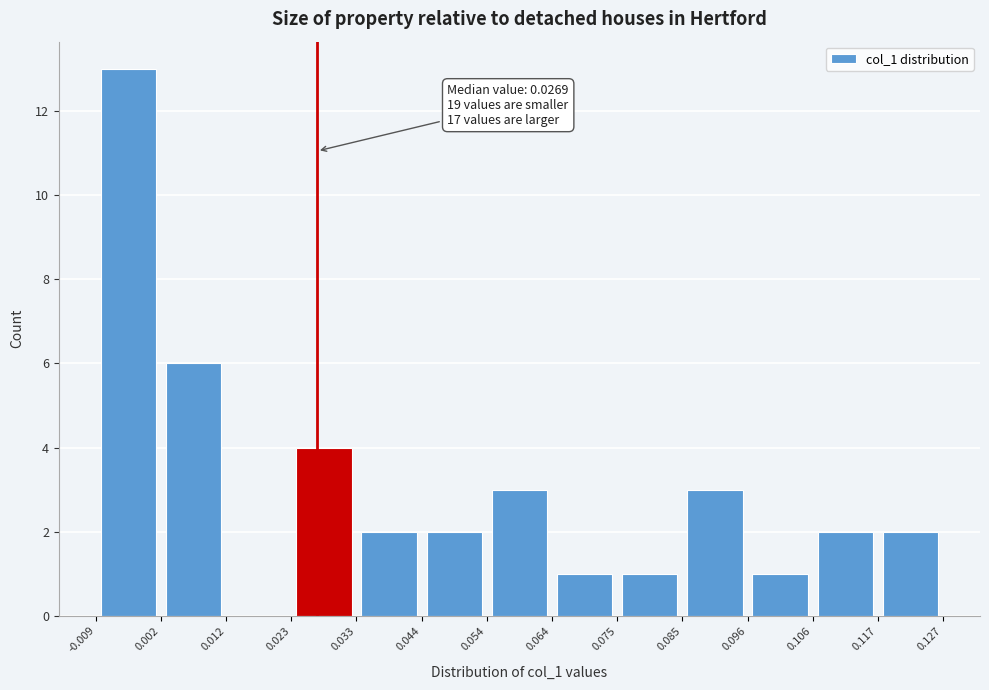

Over which range of the x-axis is the bar tallest?

-0.009 to 0.002